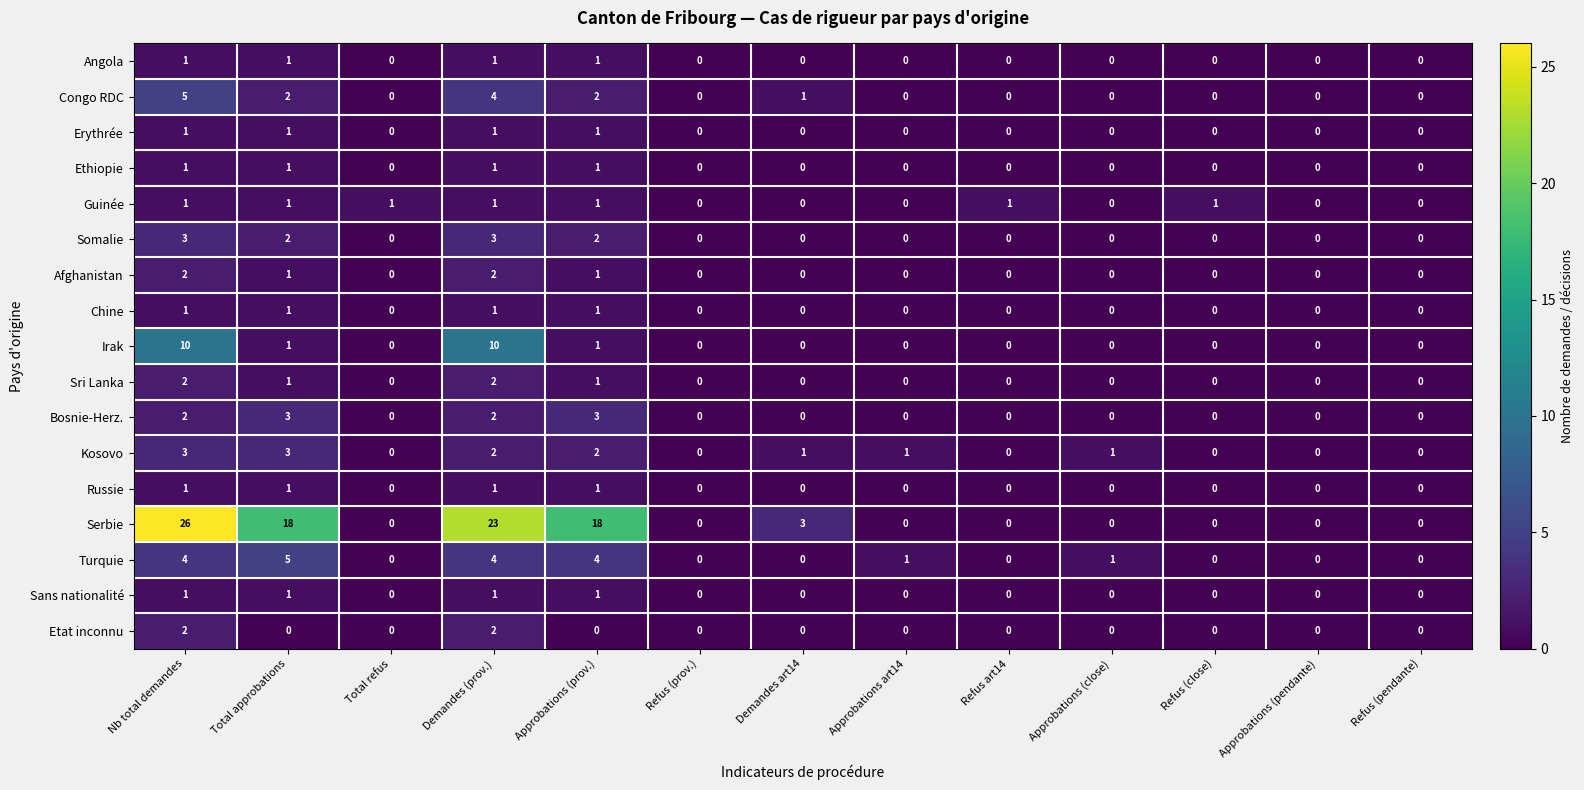

What is the maximum value shown in the chart?

26